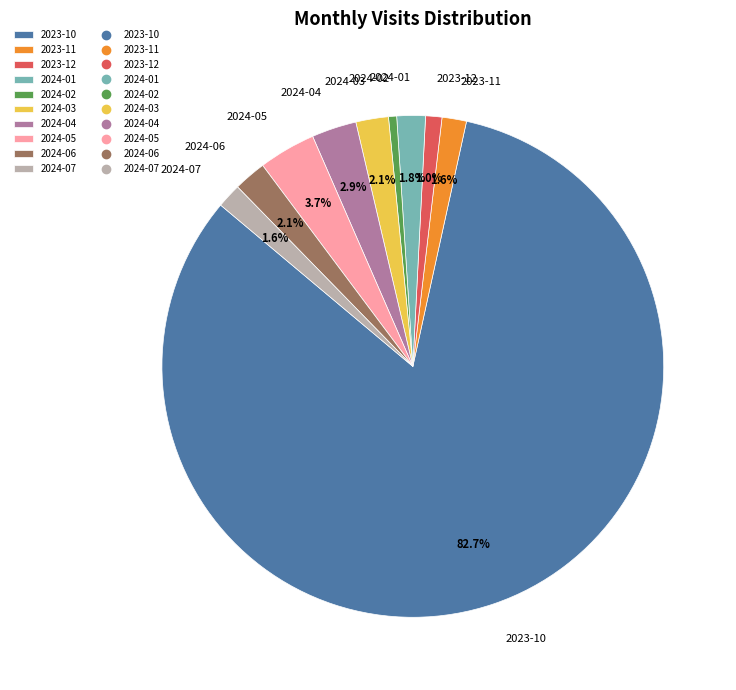

Which category has the smallest portion of the pie?

2024-02